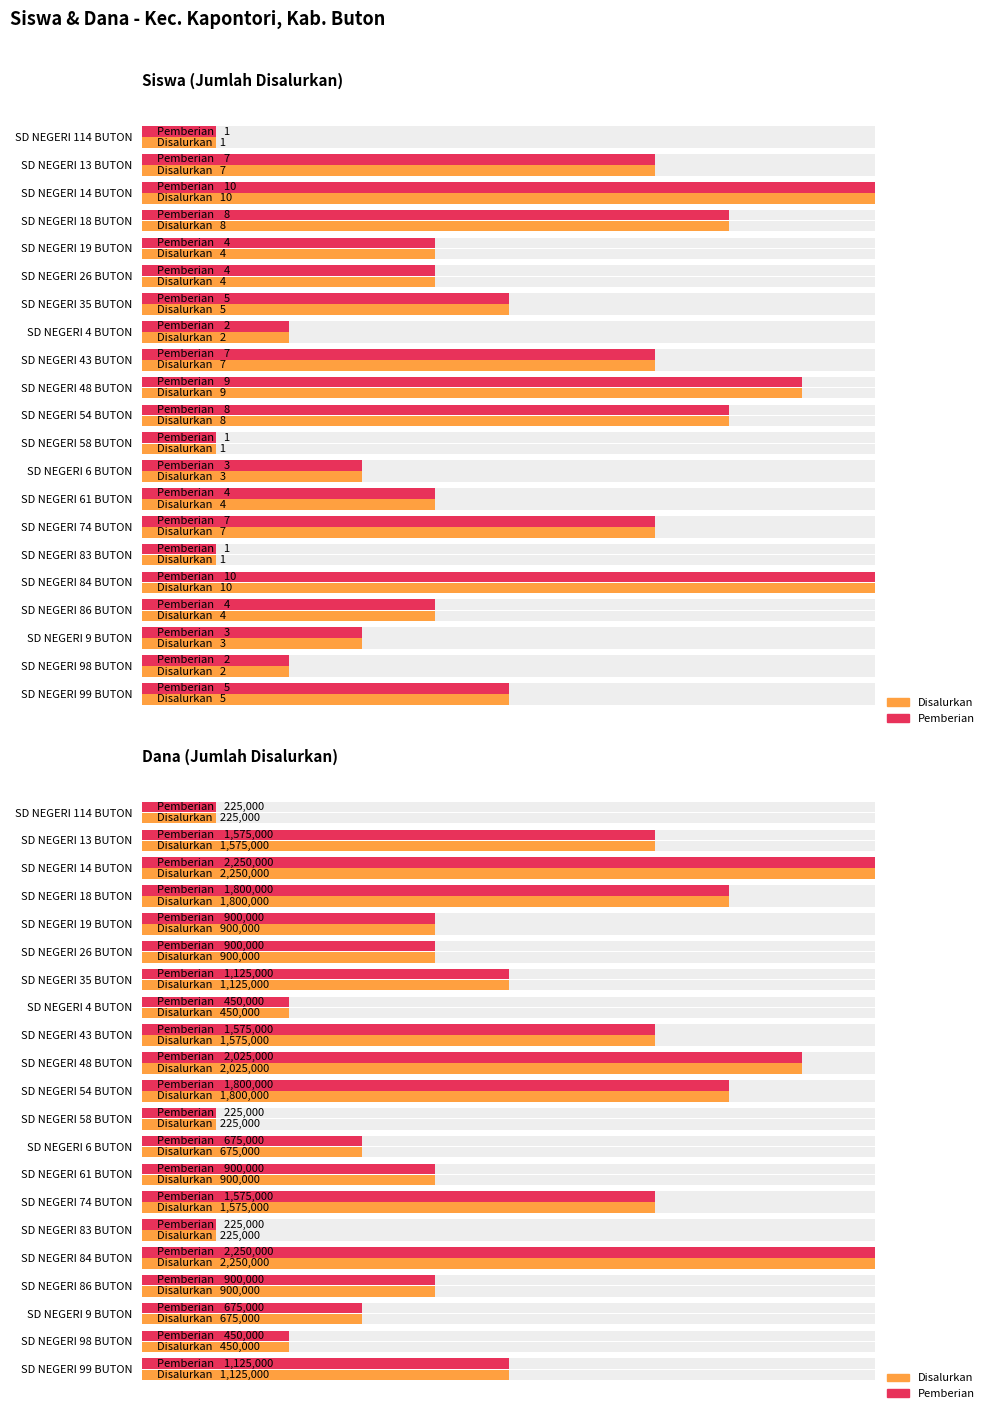

What is the minimum value shown in the chart?

225000